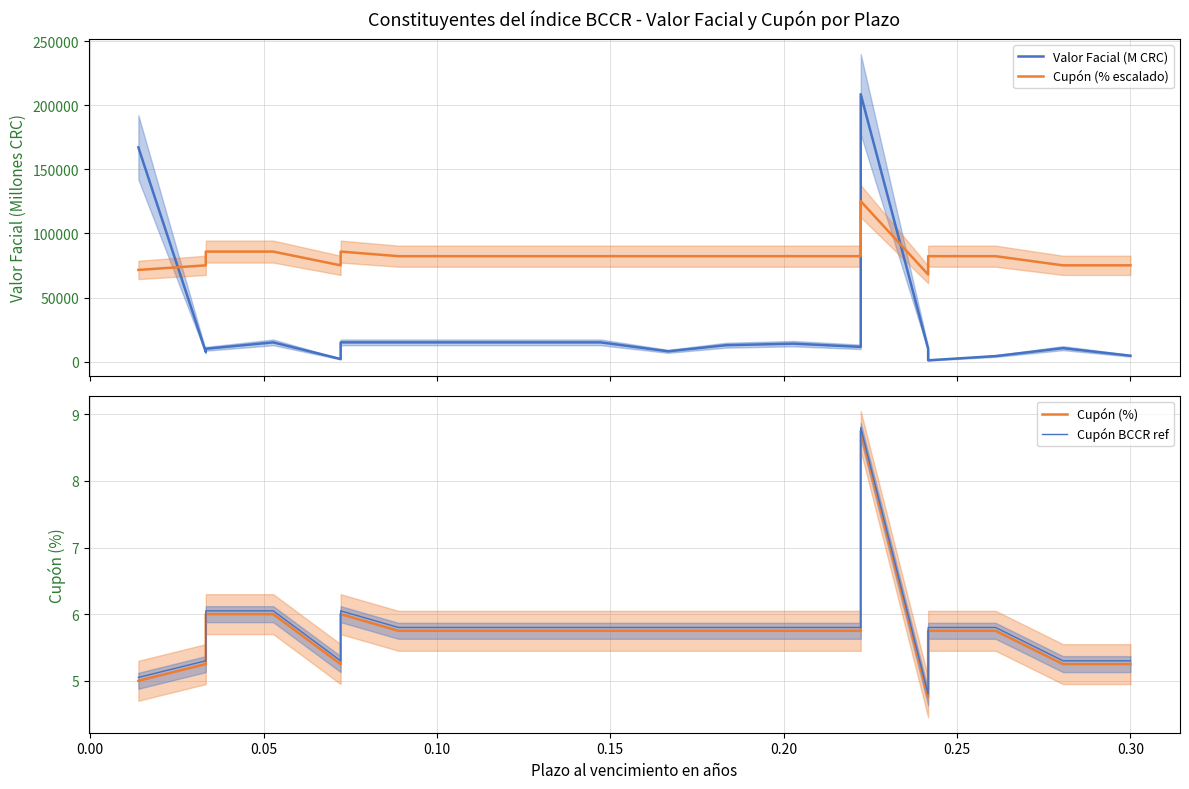

What is the difference between the maximum and minimum values in the Cupón BCCR ref series?

4.0